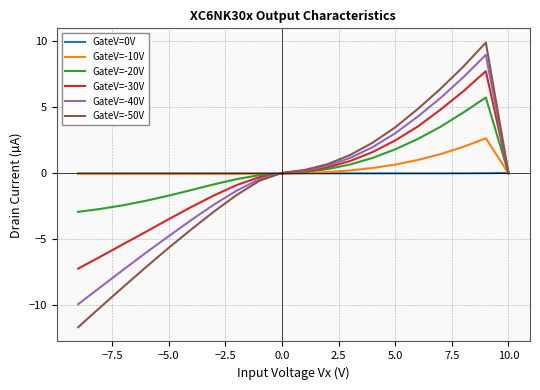

The value of GateV=-20V at 17 is -1.3. True or false?

False